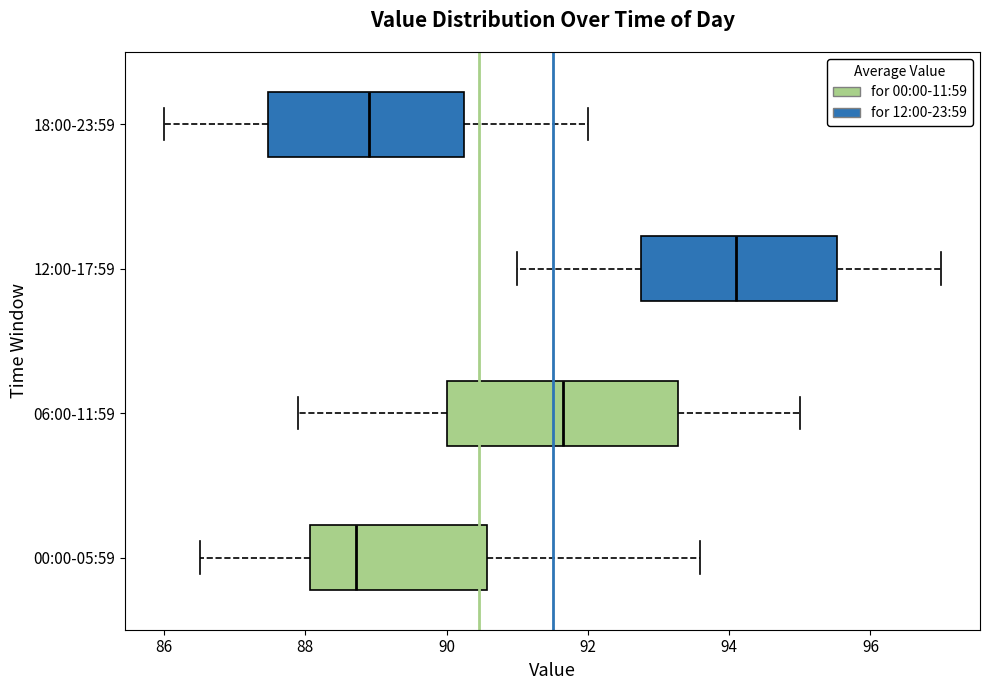

Comparing the boxes themselves (not the whiskers), which one is the widest?

06:00-11:59